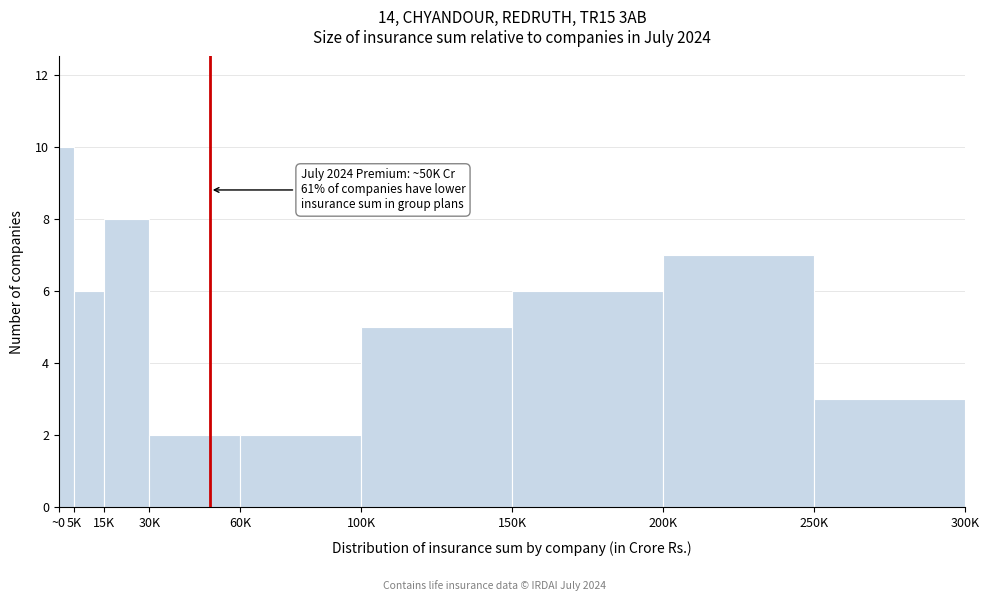

Reading left to right, transcribe all the data shown in this chart.

~0=10	5K=6	15K=8	30K=2	60K=2	100K=5	150K=6	200K=7	250K=3